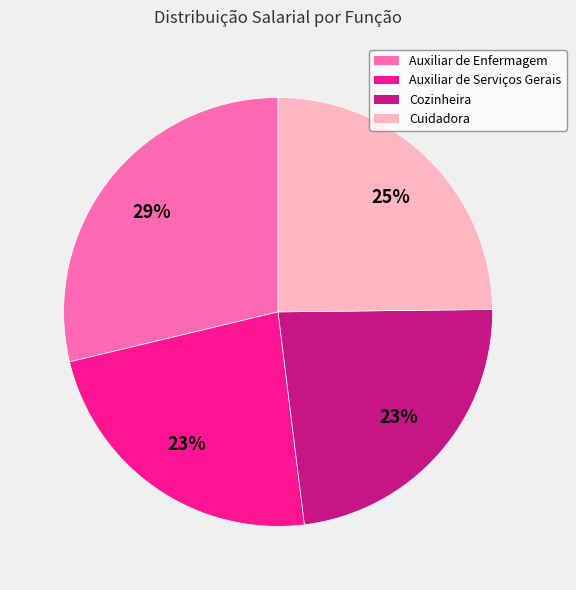

How many segments does this pie chart have?

4